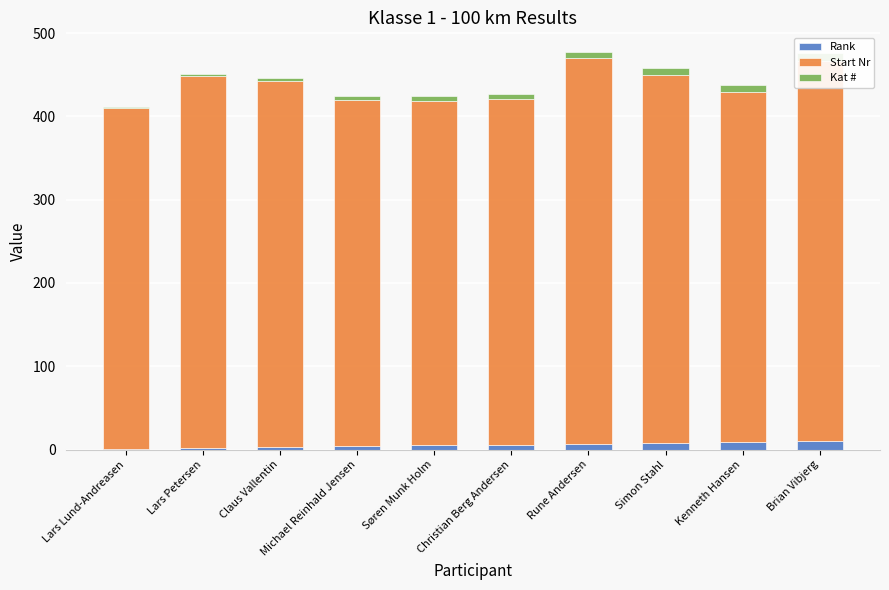

What is the value of the Rank bar at the 9th from the left?

9